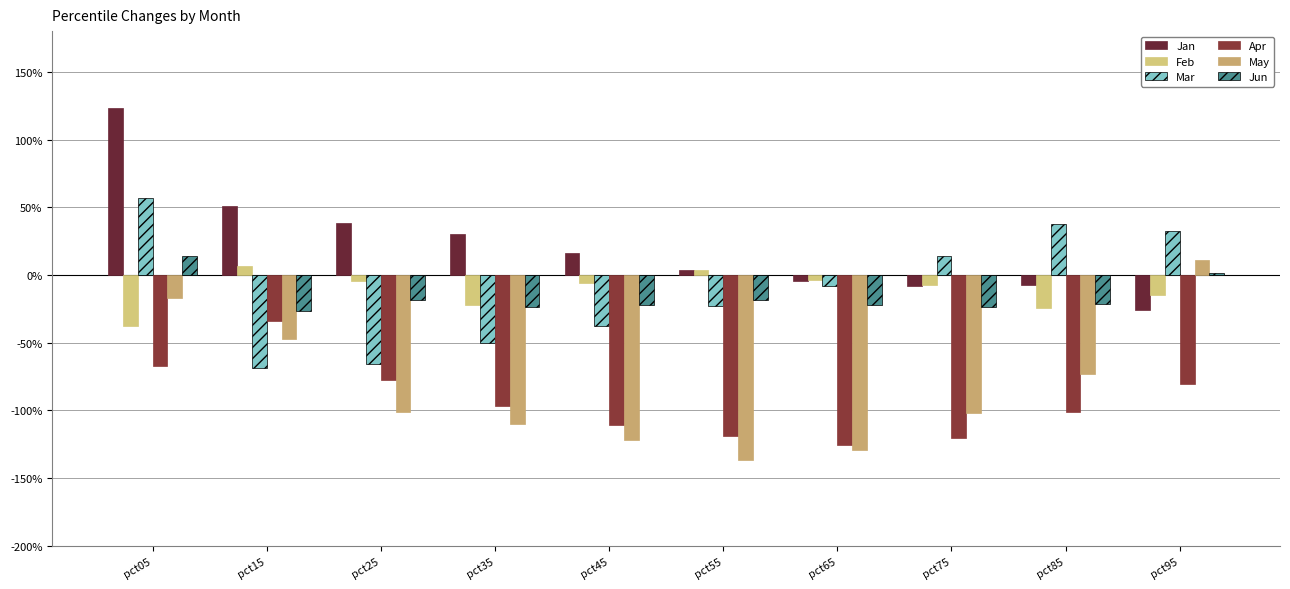

Between pct15 and pct65, which series saw the biggest shift?

Apr